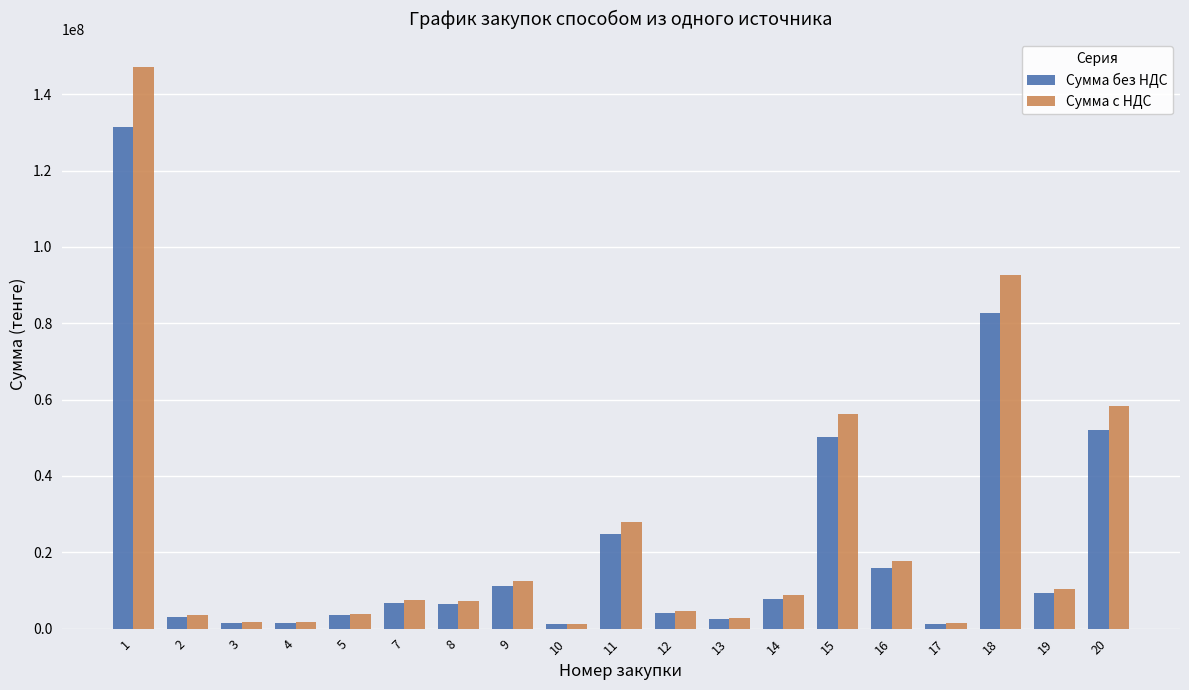

How many data points does each series have?

19